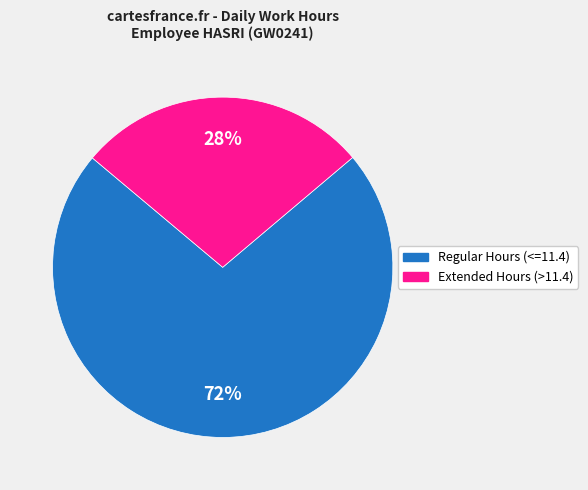

Is there a majority slice in this chart?

Yes